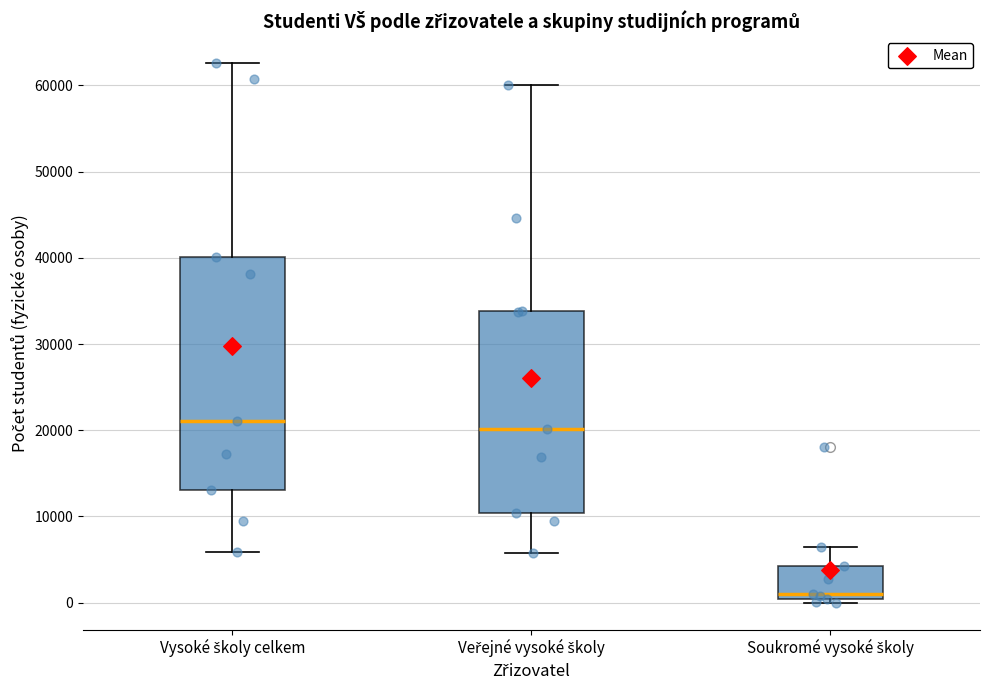

Reading left to right, transcribe this box plot: for each box, give where its median line is, the range the box spans, and where its two whiskers end, as read against the y-axis. The values are not printed on the chart, so give them approximately, as read against the axis.

Vysoké školy celkem: median 21000, box 13000 to 40000, whiskers 6000 to 63000
Veřejné vysoké školy: median 20000, box 10000 to 34000, whiskers 6000 to 60000
Soukromé vysoké školy: median 1000, box 0 to 4000, whiskers 0 (just below the box's lower edge) to 6000